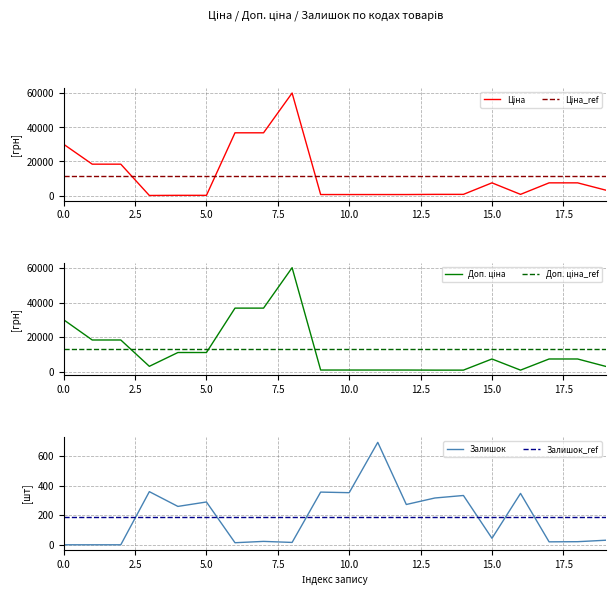

What is the label of the 10th point from the left?

9